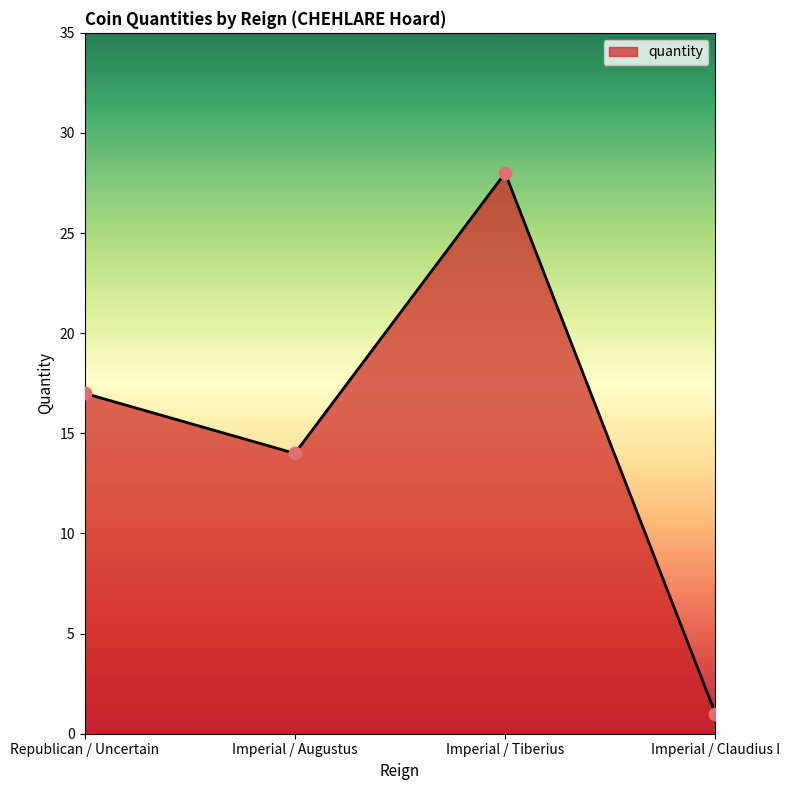

Between Republican / Uncertain and Imperial / Claudius I, which is larger?

Republican / Uncertain